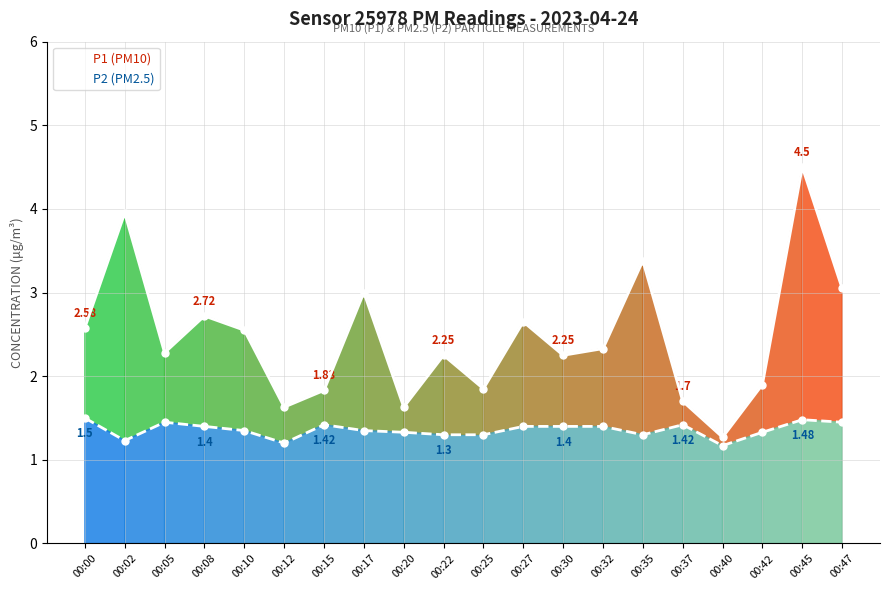

What is the average value of the P1 (PM10) series?

2.5